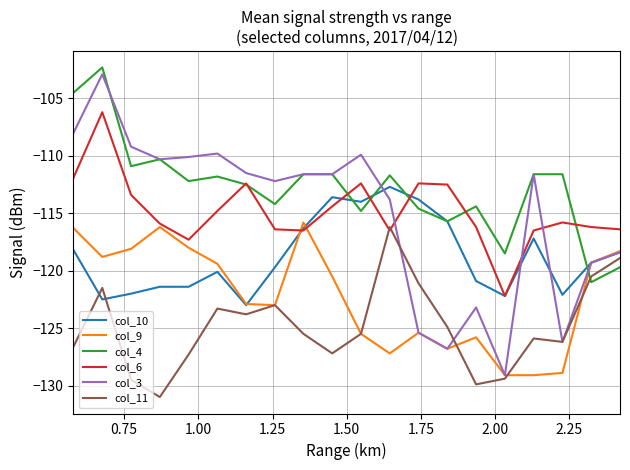

Which series has the largest range (max minus min)?

col_3